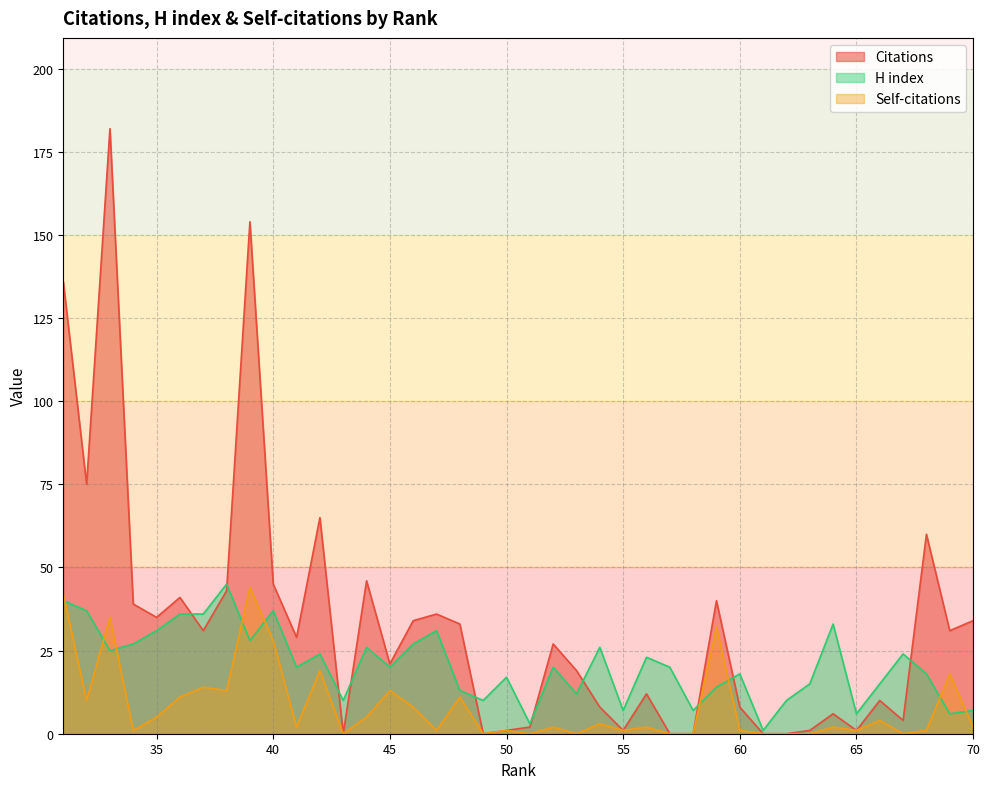

Which series has the largest total across all categories?

Citations